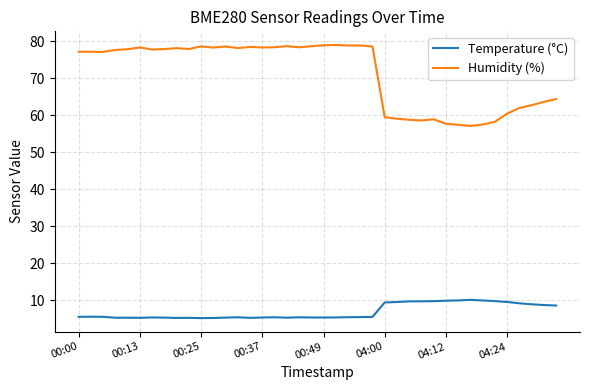

Which series has the largest range (max minus min)?

Humidity (%)